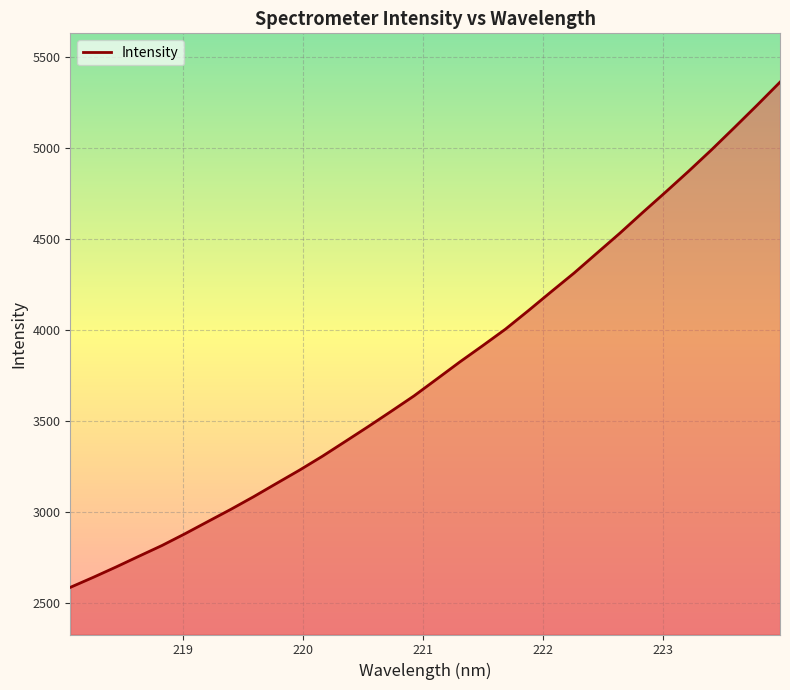

Reading right to left, extract all data points from this chart.

5362.7	5236.4	5112.6	4990.6	4873.2	4759.3	4647.5	4533.5	4424.2	4314.8	4212.1	4108.0	4006.5	3915.3	3825.8	3732.4	3639.5	3554.6	3471.0	3389.3	3308.2	3231.8	3159.3	3086.2	3016.4	2949.6	2882.4	2818.2	2759.6	2700.4	2643.3	2588.3